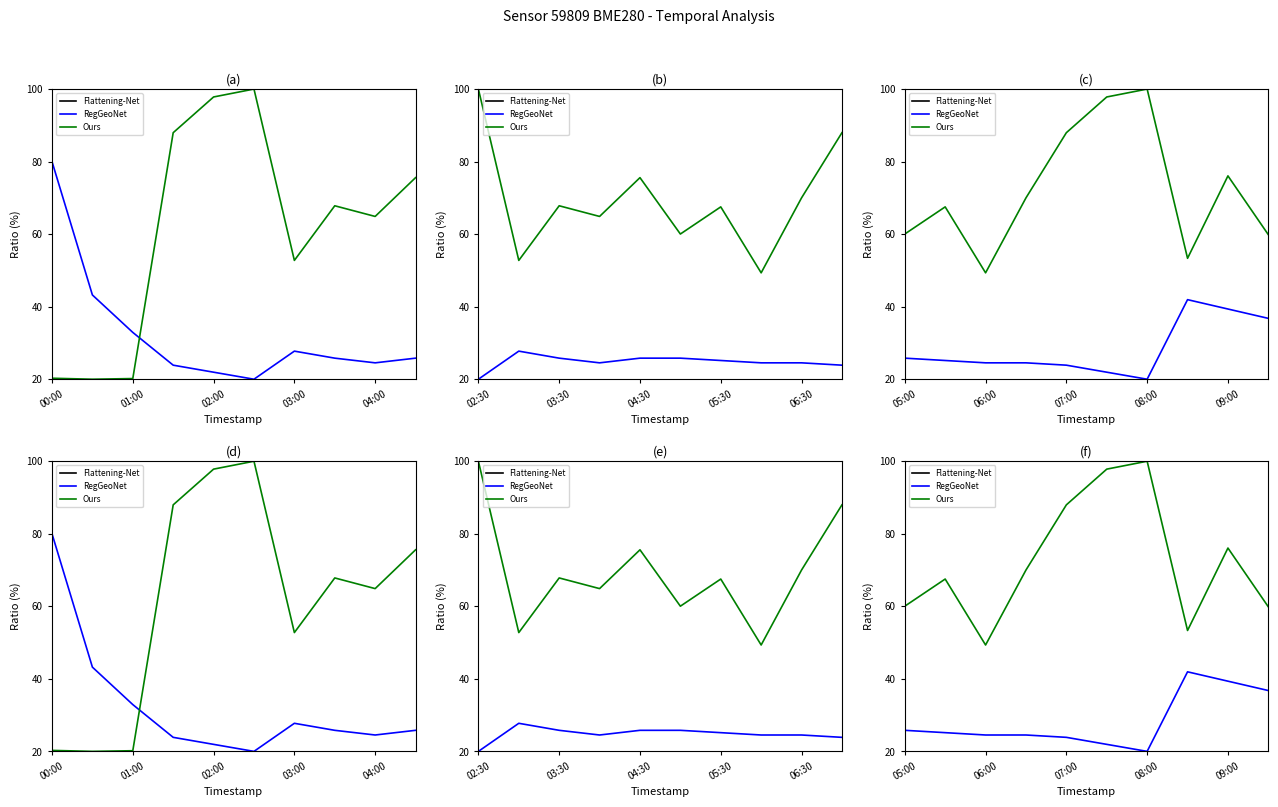

What is the minimum value for Ours?

49.3